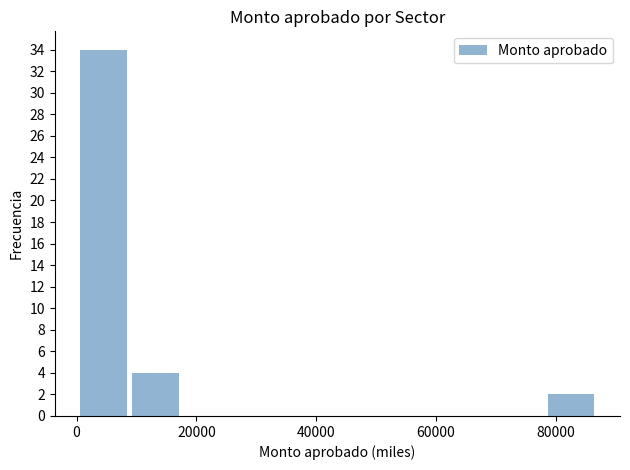

How tall is the bar that spans 78000 to 86000 on the x-axis? Neither the bar edges nor the heights are printed on the chart, so give them approximately, as read against the axes.

2